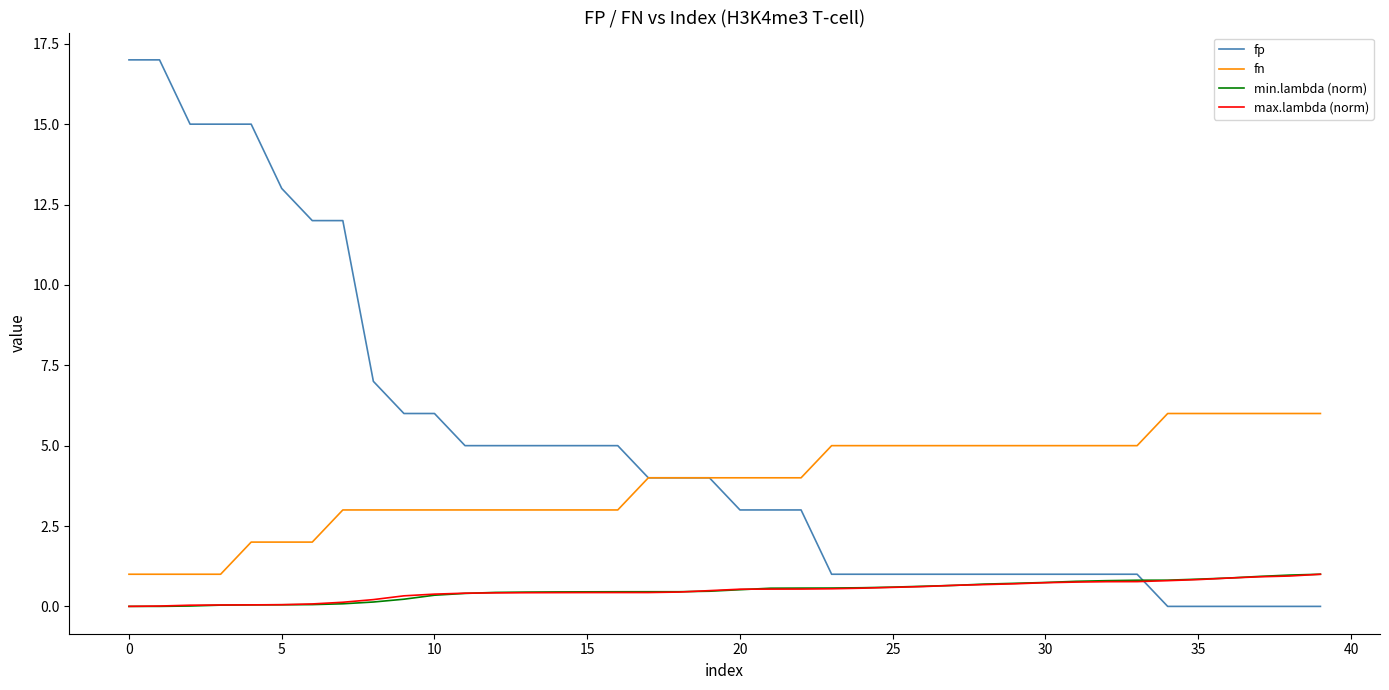

Which series has the largest range (max minus min)?

fp